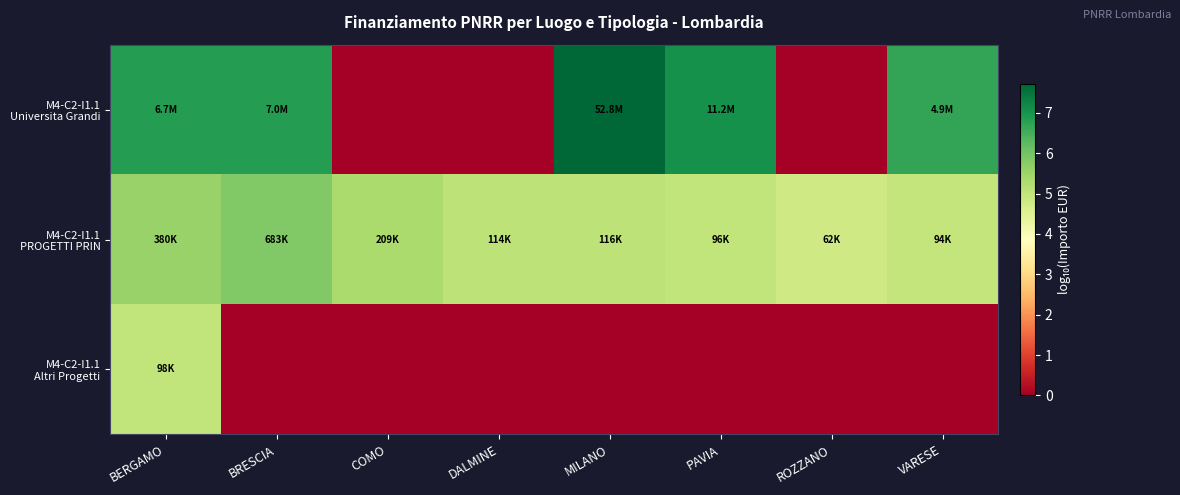

Which series has the widest spread of values?

M4-C2-I1.1 Universita Grandi